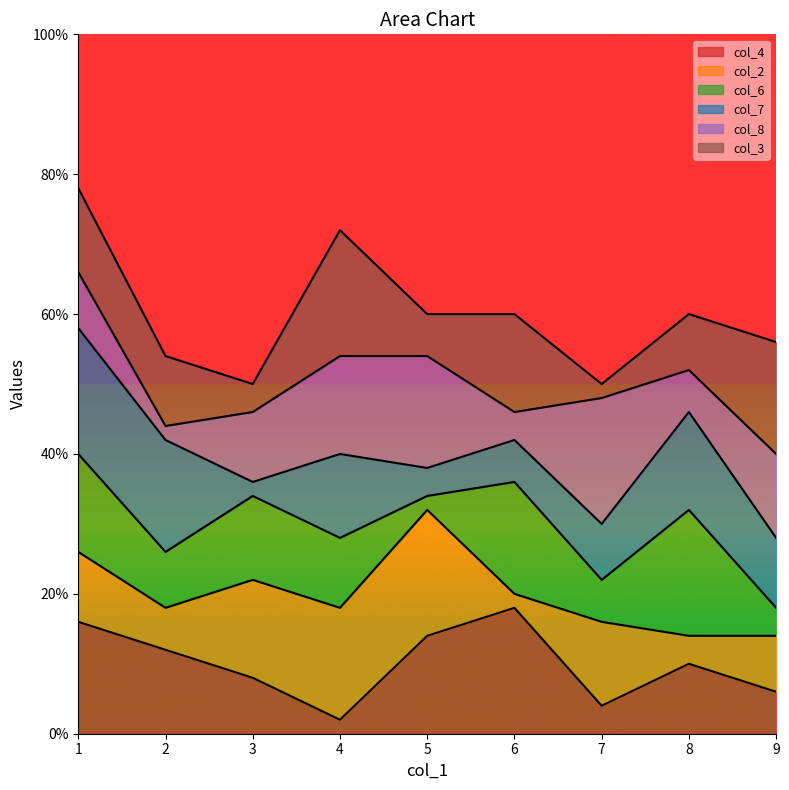

What are all the series names shown in the legend?

col_4, col_2, col_6, col_7, col_8, col_3